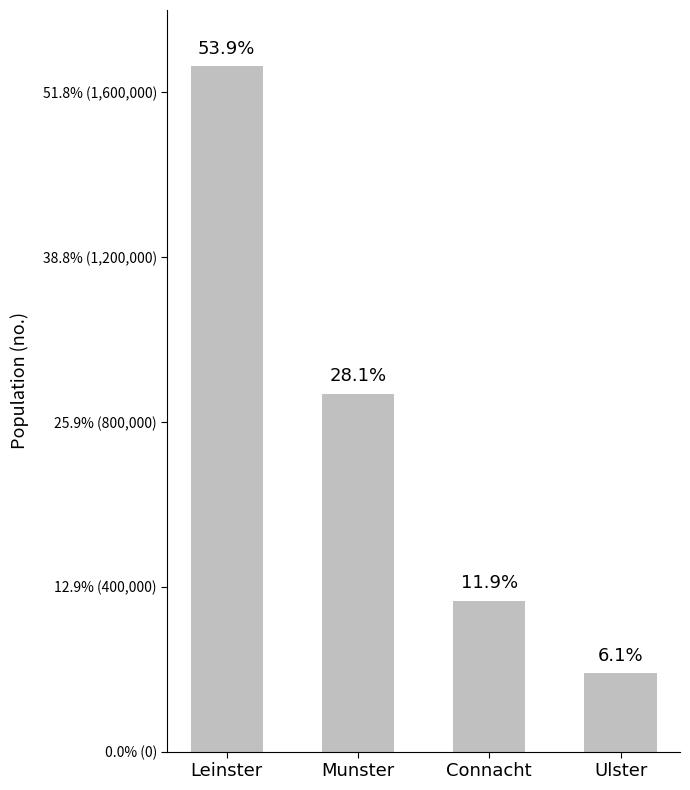

The chart shows a value of 1664380 at Leinster. True or false?

True